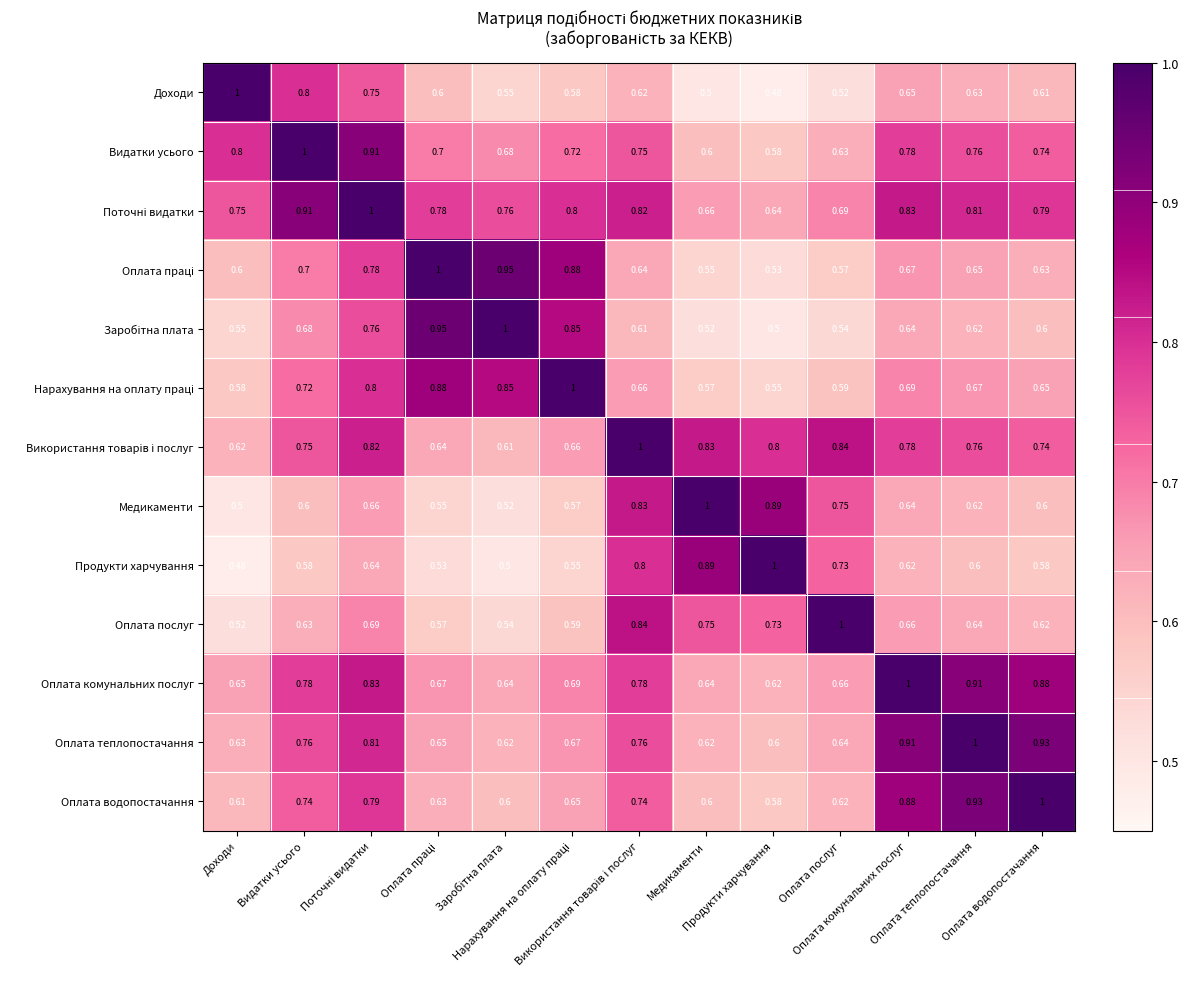

How many categories are shown in the chart?

13